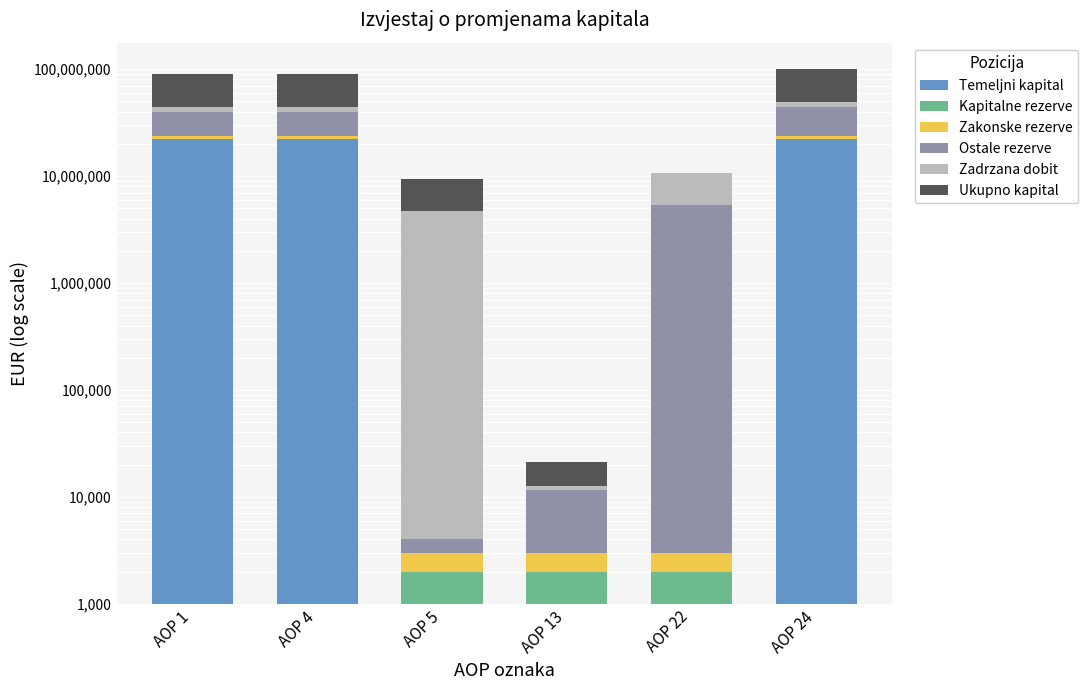

How many Zadrzana dobit values are between 4716185 and 5342381?

5